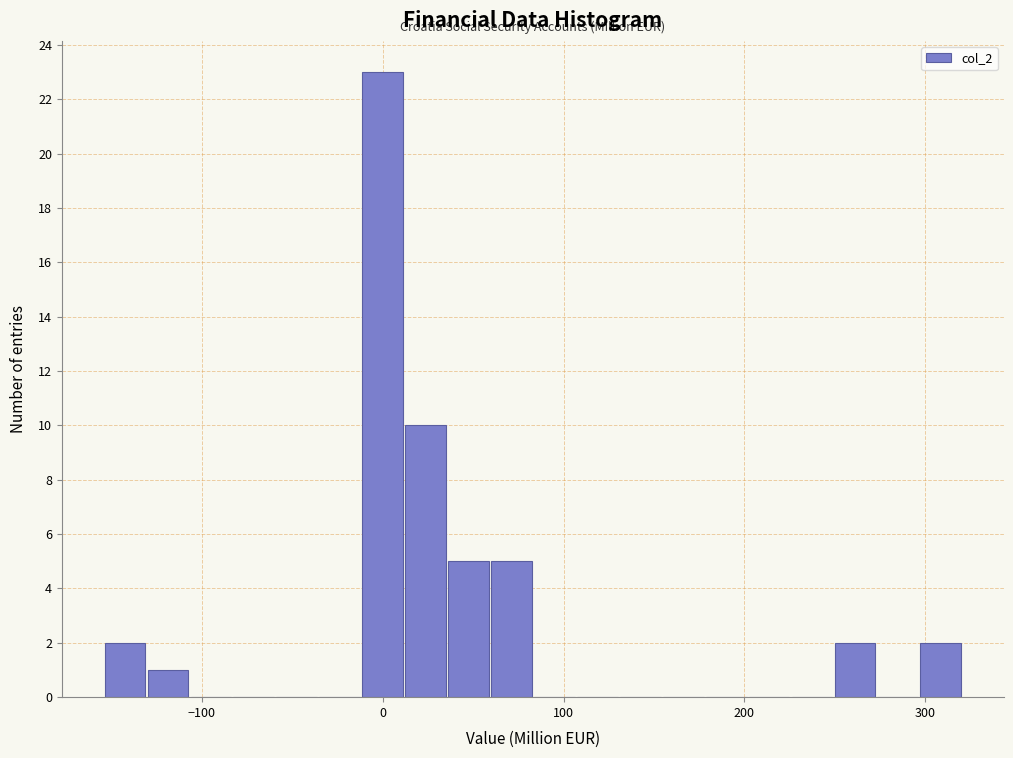

Read against the x-axis, roughly where is the centre of the tallest bar?

0